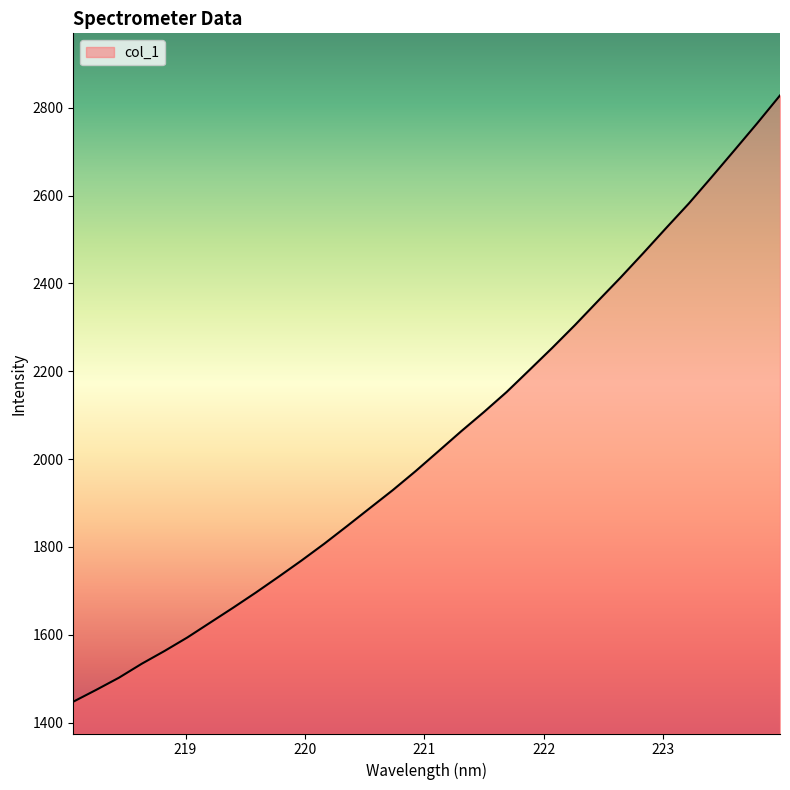

What is the maximum value shown in the chart?

2827.9